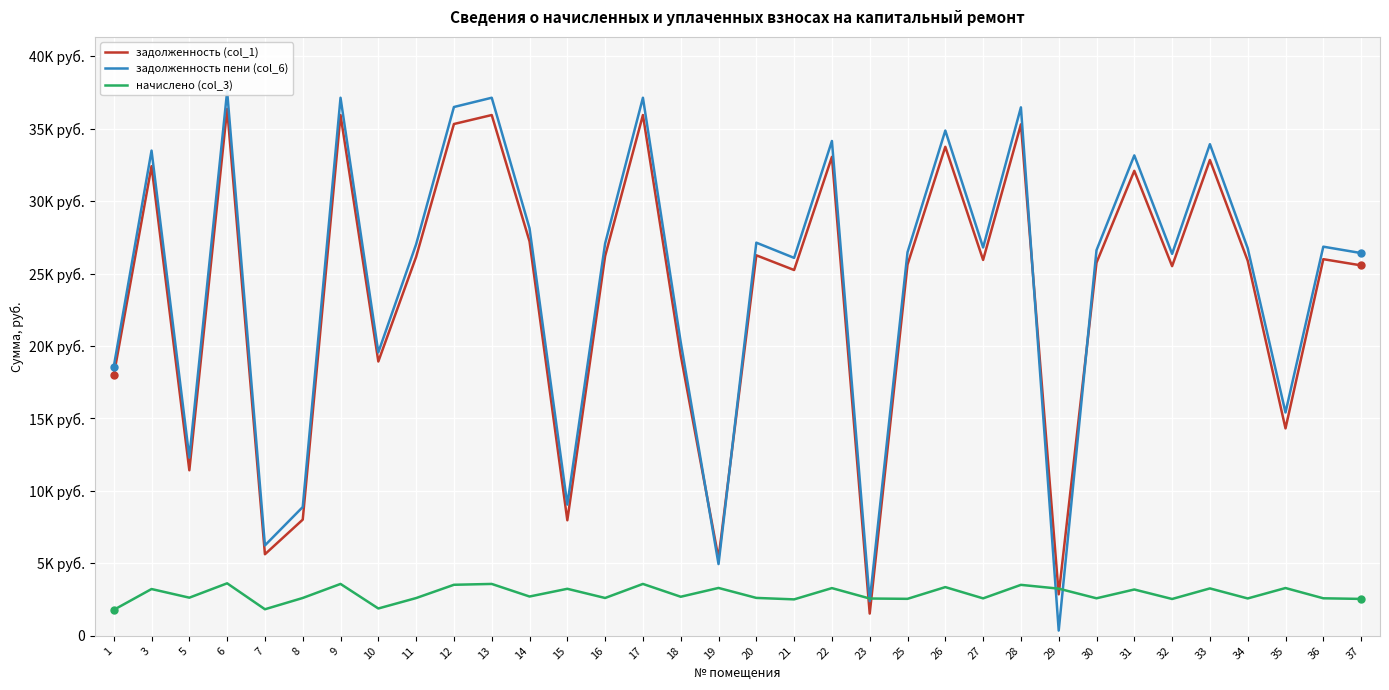

At which category is the sum across all series the highest?

6